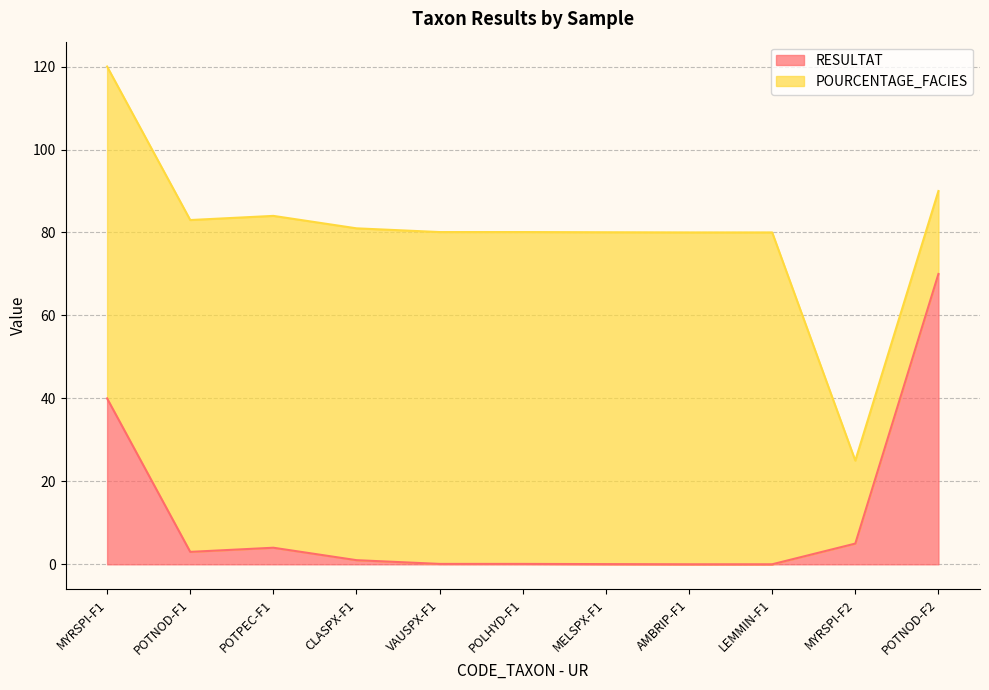

At which category is the sum across all series the highest?

MYRSPI-F1